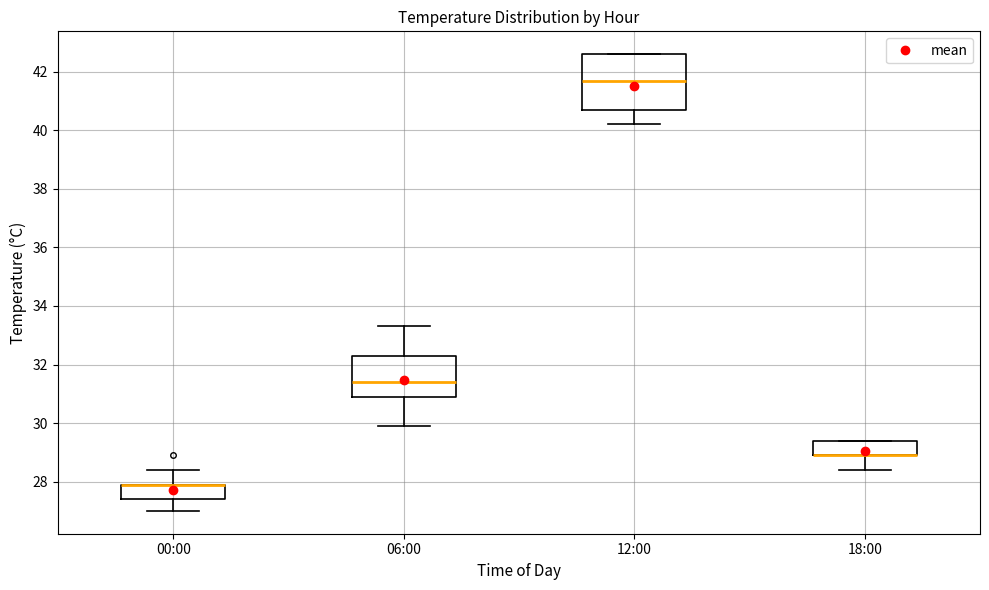

Reading left to right, transcribe this box plot: for each box, give where its median line is, the range the box spans, and where its two whiskers end, as read against the y-axis. The values are not printed on the chart, so give them approximately, as read against the axis.

00:00: median 28.0 (drawn on the box's upper edge), box 27.4 to 28.0, whiskers 27.0 to 28.4
06:00: median 31.4, box 31.0 to 32.4, whiskers 30.0 to 33.4
12:00: median 41.8, box 40.8 to 42.6, whiskers 40.2 to 42.6
18:00: median 29.0 (drawn on the box's lower edge), box 29.0 to 29.4, whiskers 28.4 to 29.4